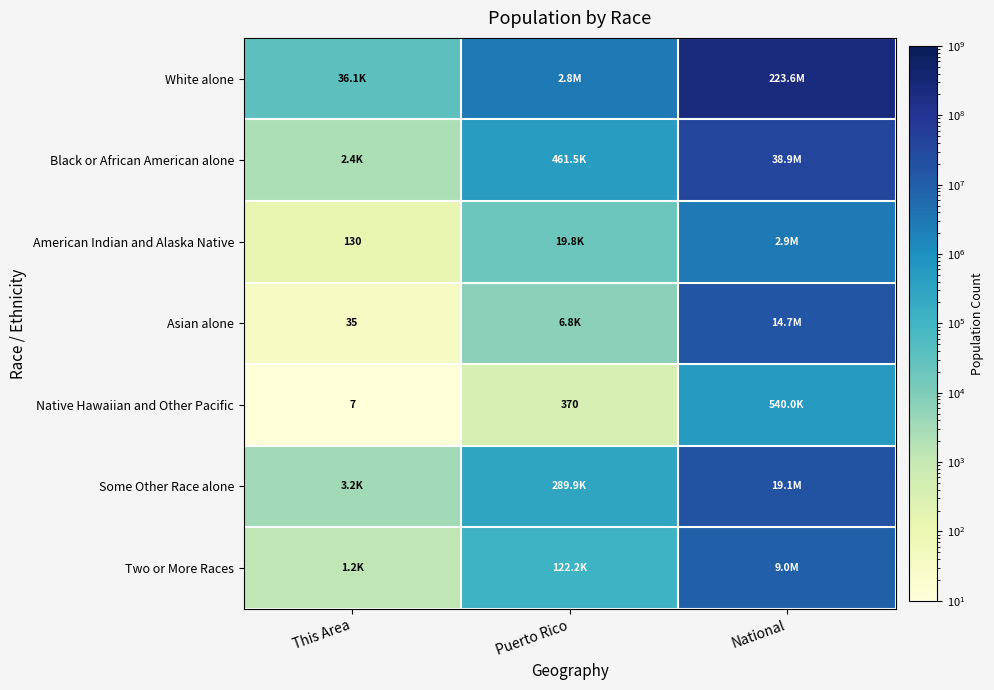

The American Indian and Alaska Native series shows 130 at This Area. True or false?

True